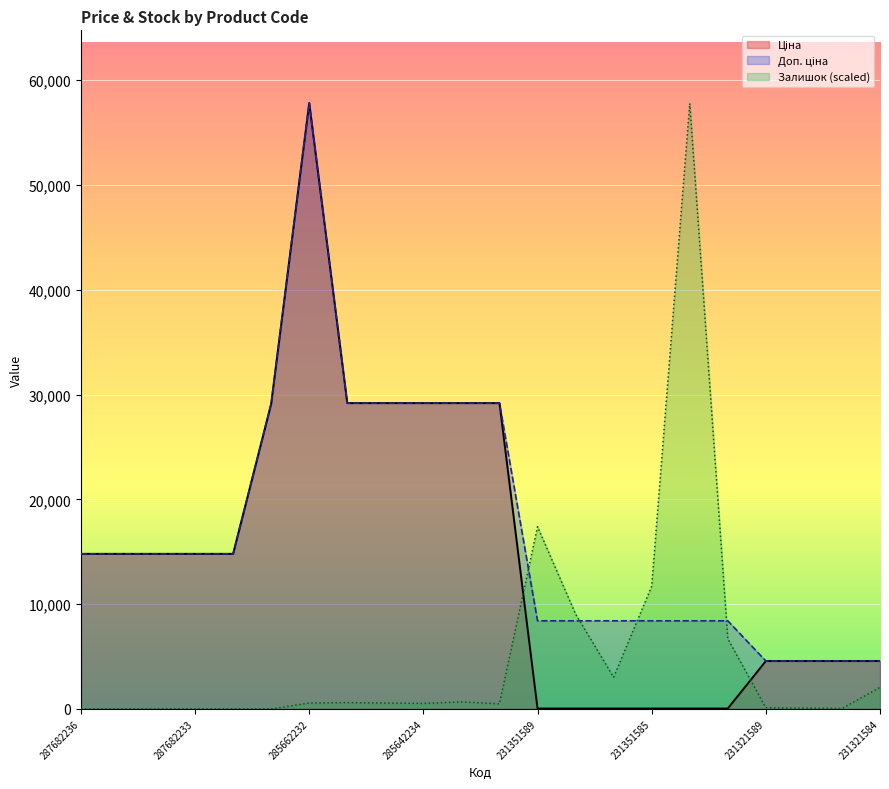

After their last crossing, which series has the higher values: Доп. ціна or Ціна?

Ціна